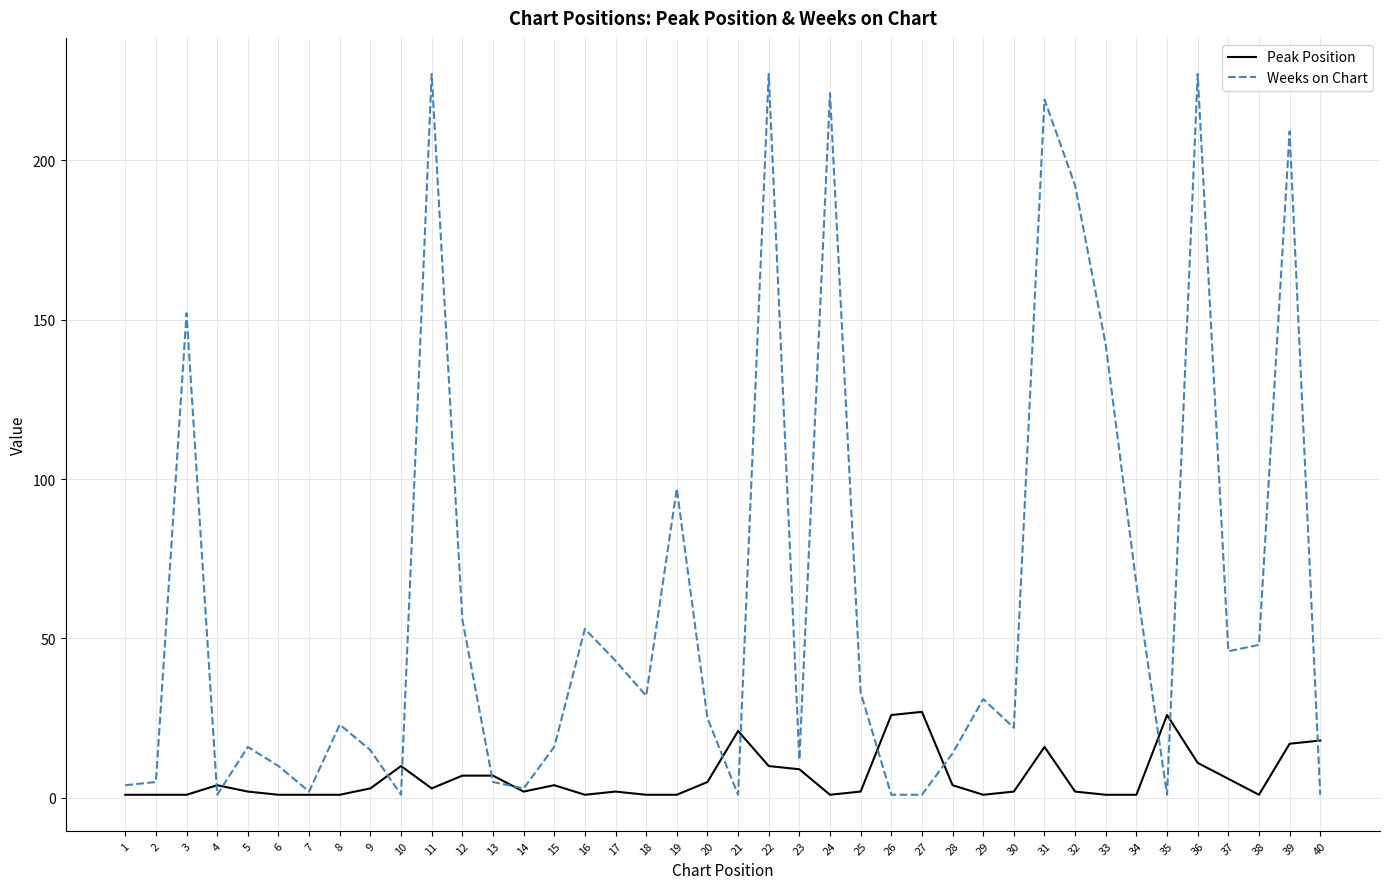

Which series has the largest total across all categories?

Weeks on Chart